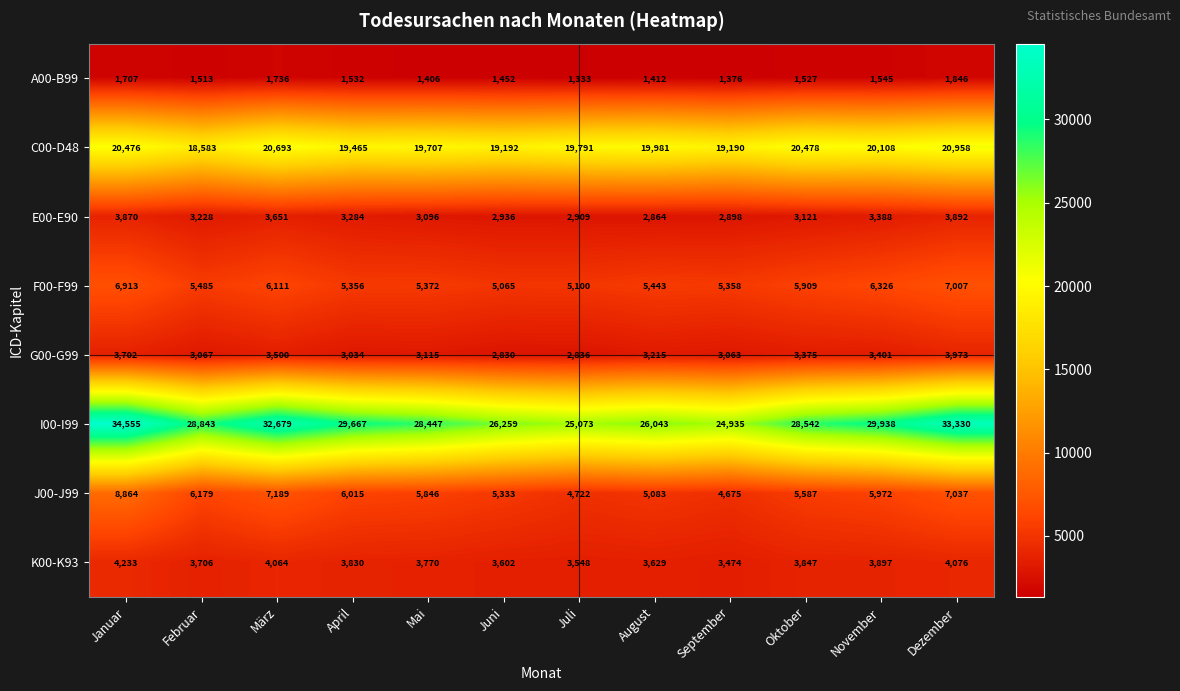

What is the minimum value shown in the chart?

1333